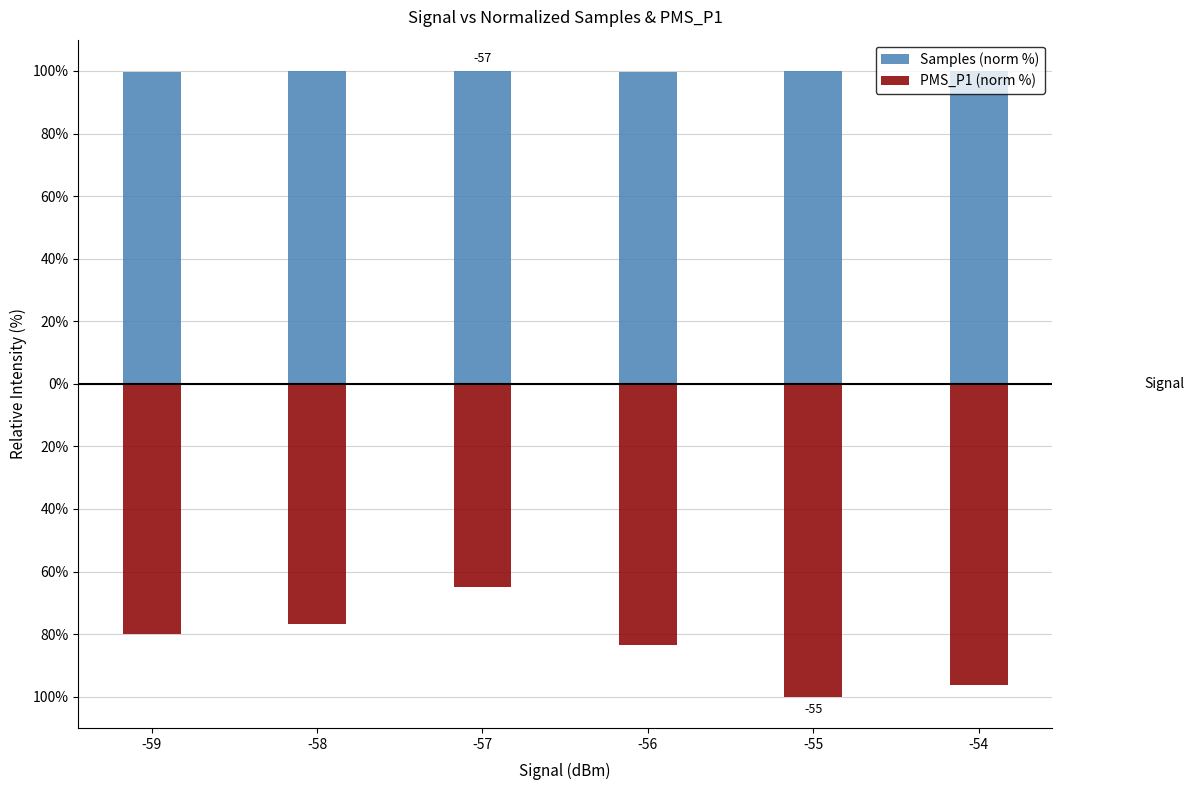

How many bars are there in each group?

2